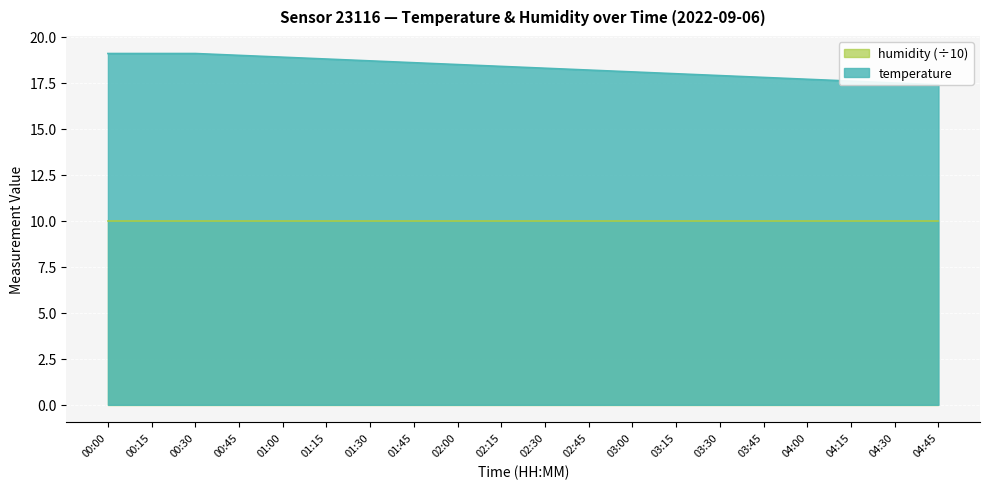

What is the change in value from 00:00 to 04:00?

-1.4